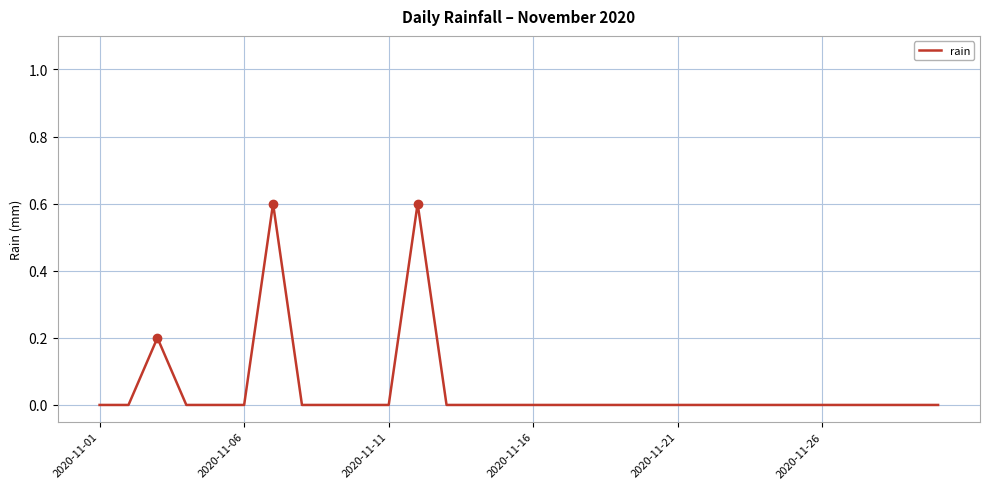

What is the difference between the maximum and minimum values?

0.6